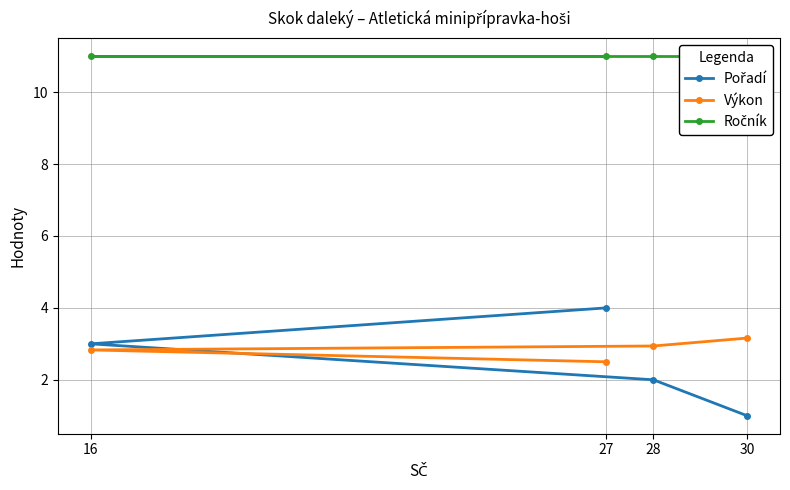

Which series has the widest spread of values?

Pořadí